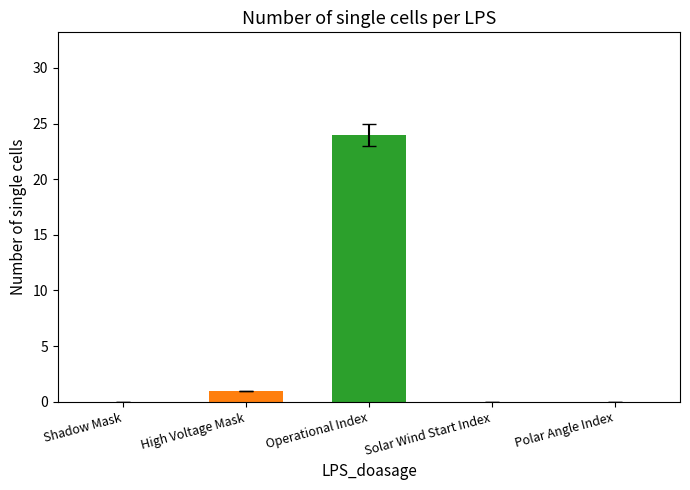

Reading right to left, list all the values displayed in this chart.

Polar Angle Index=0	Solar Wind Start Index=0	Operational Index=24	High Voltage Mask=1	Shadow Mask=0